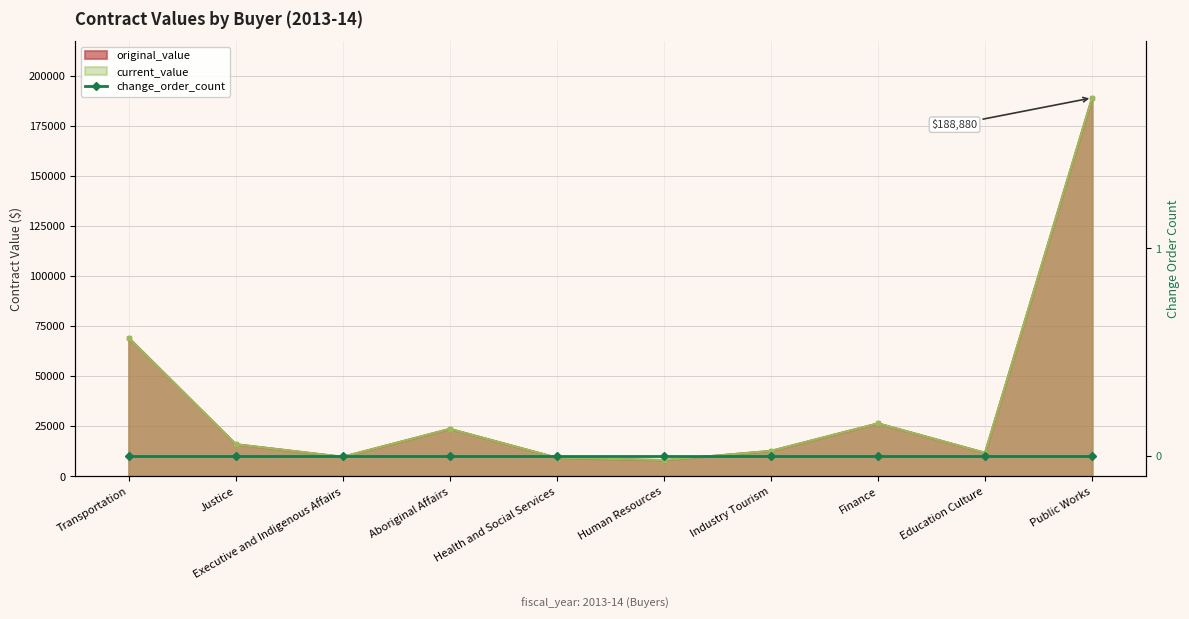

What is the highest value of the original_value series?

188880.0